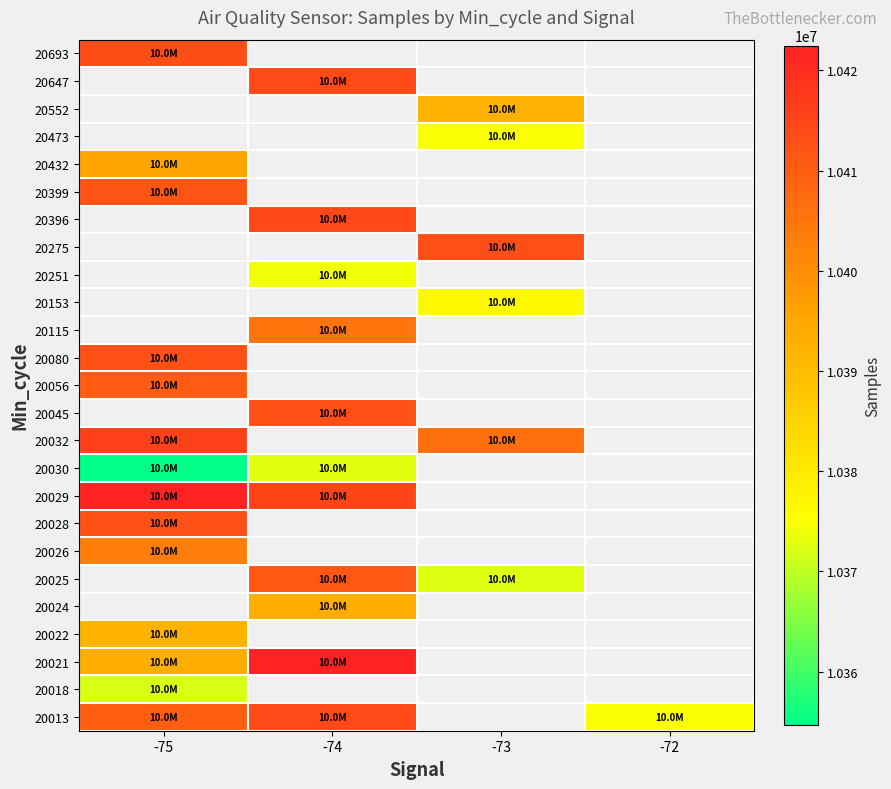

How many values in 20647 are above zero?

1